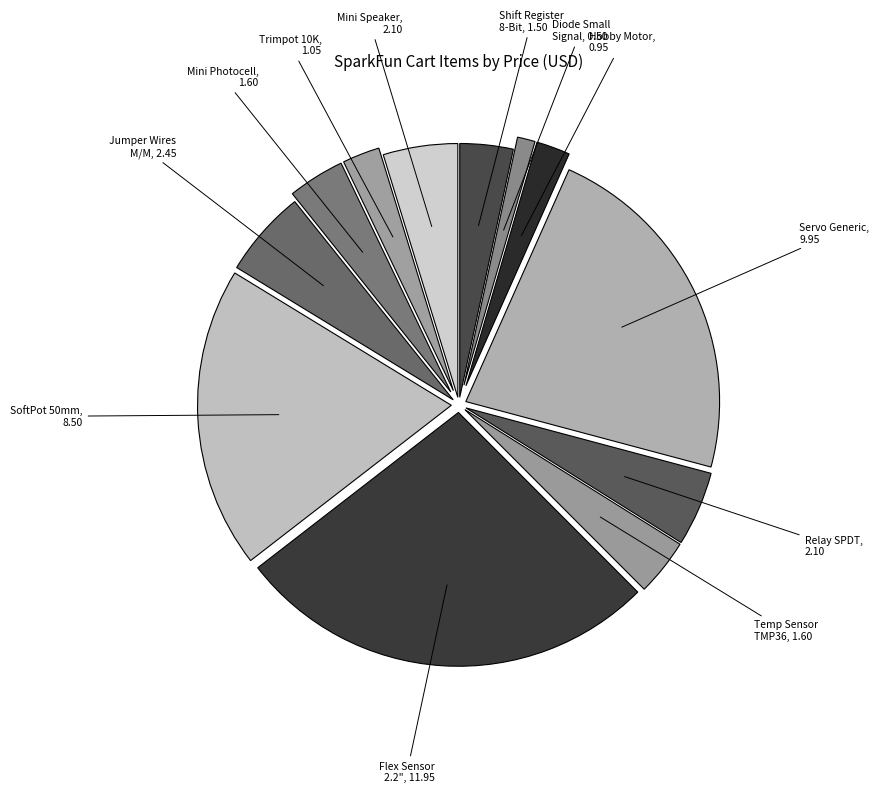

Which category has the smallest portion of the pie?

Diode Small Signal, 0.50